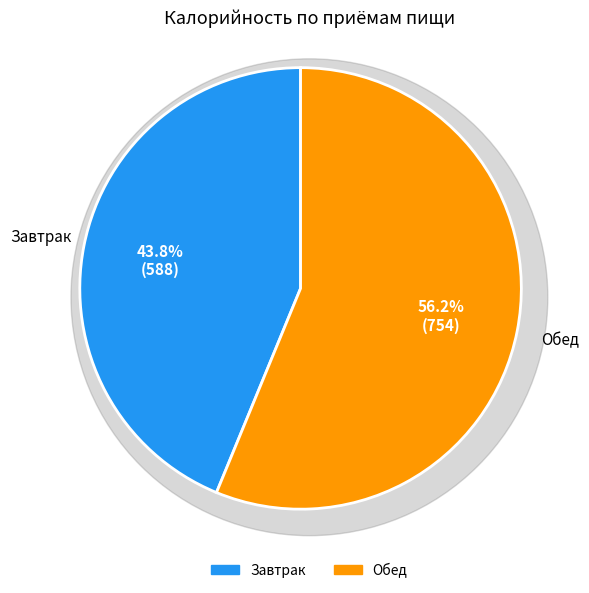

The Завтрак slice represents 31% of the pie. True or false?

False